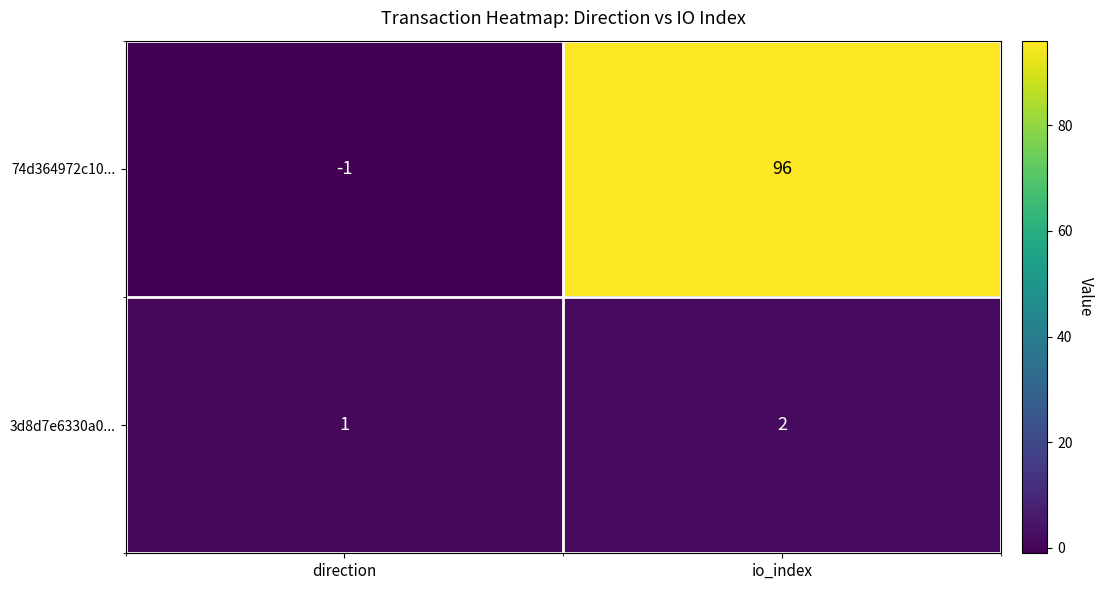

What is the difference between the 74d364972c10... values at direction and io_index?

97